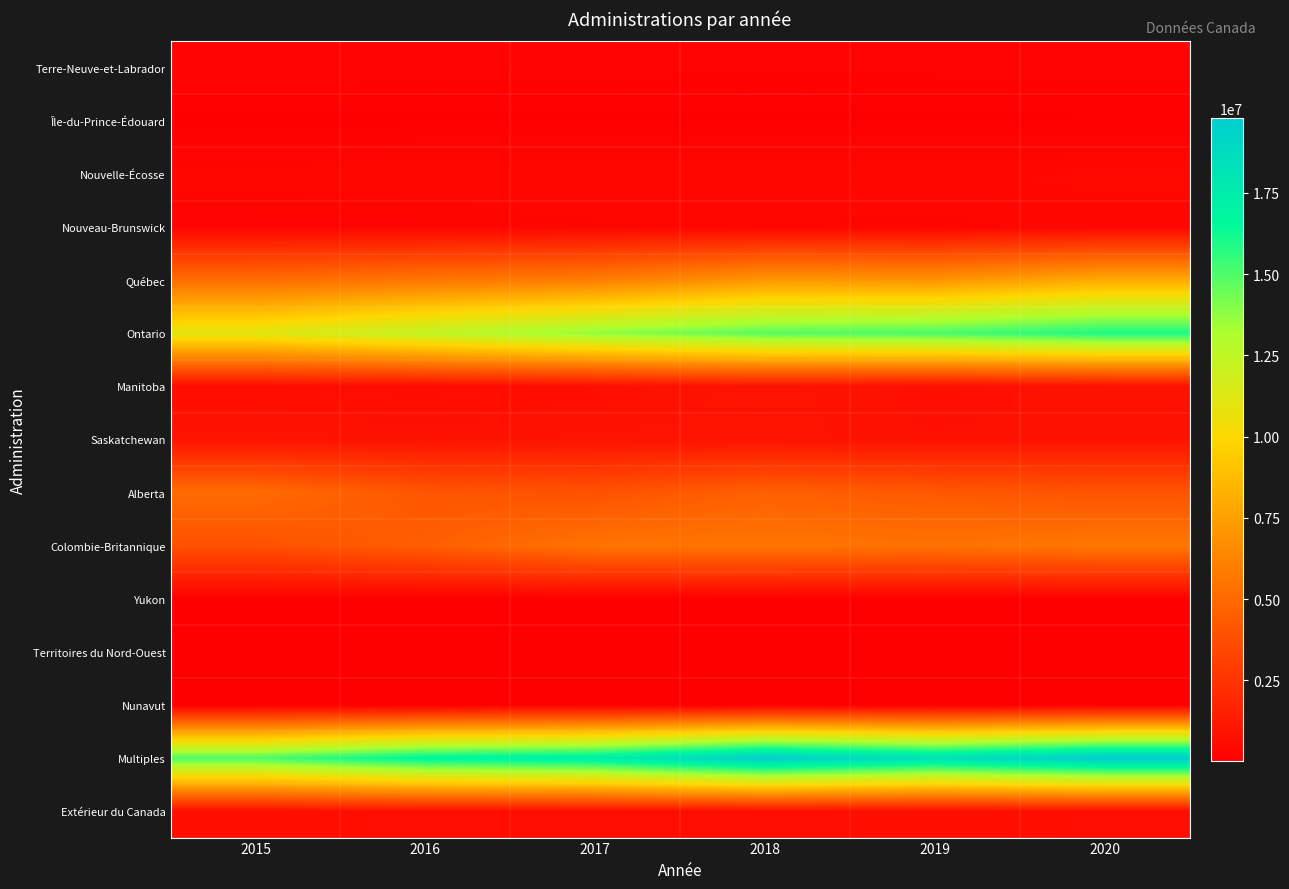

What is the difference between the highest and lowest values at 2015?

15008973